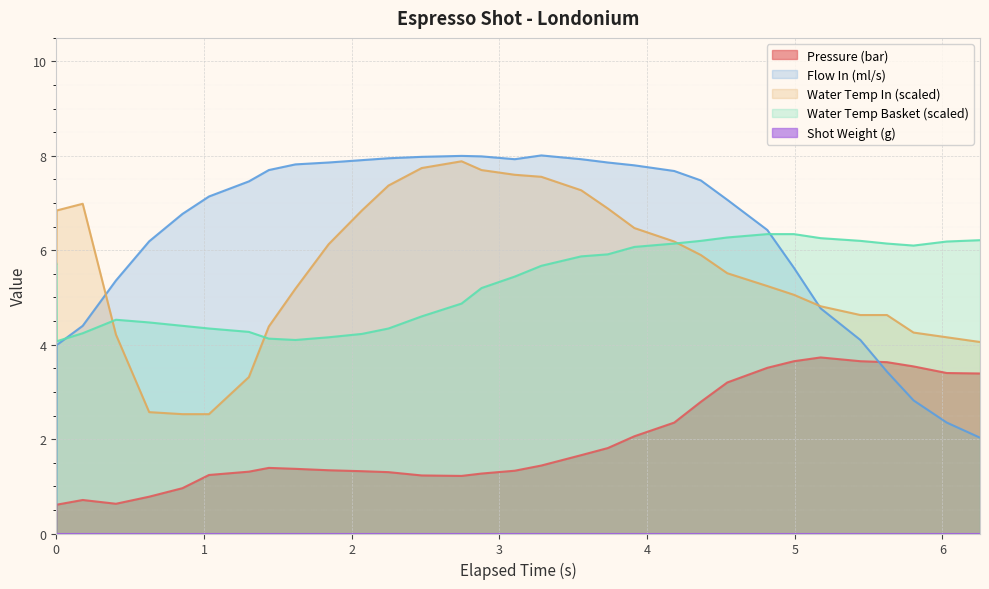

True or false: pressure has more than 2 interior local peaks.

True